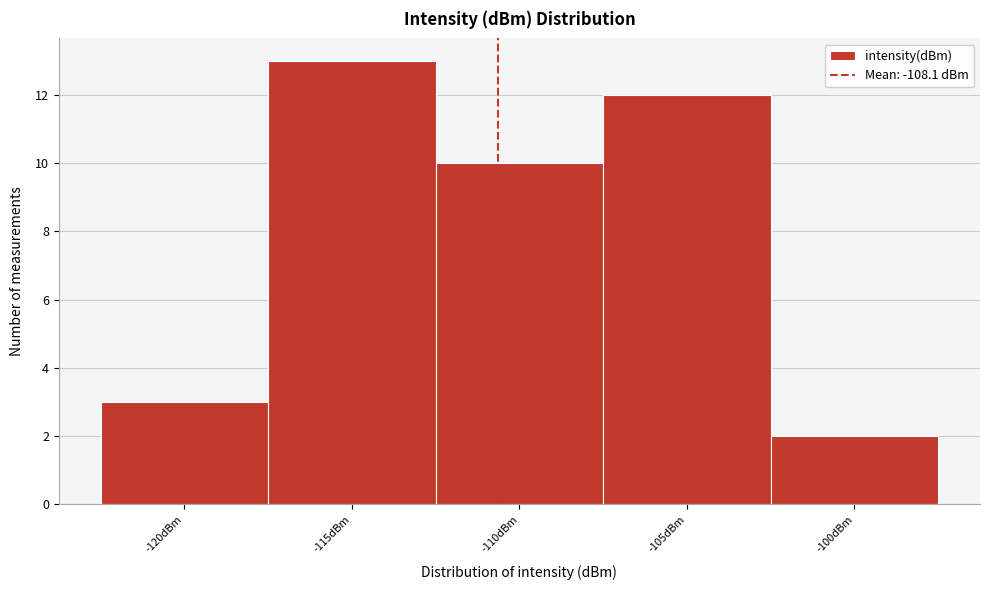

Reading right to left, what are all the values shown in this chart?

-100dBm=2	-105dBm=12	-110dBm=10	-115dBm=13	-120dBm=3